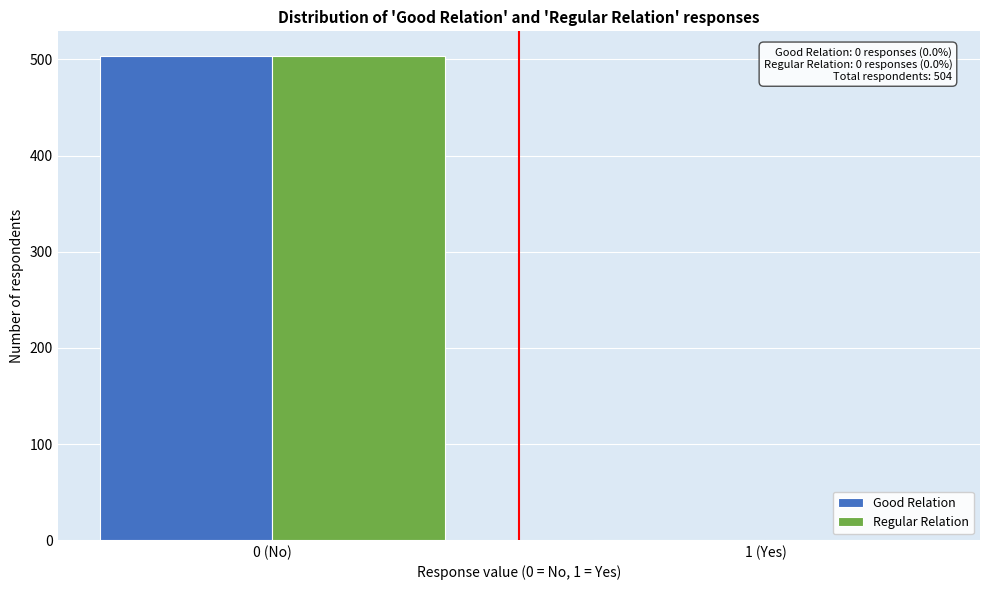

Reading left to right, extract all data points from this chart.

Good Relation: 0 (No)=504	1 (Yes)=0
Regular Relation: 0 (No)=504	1 (Yes)=0